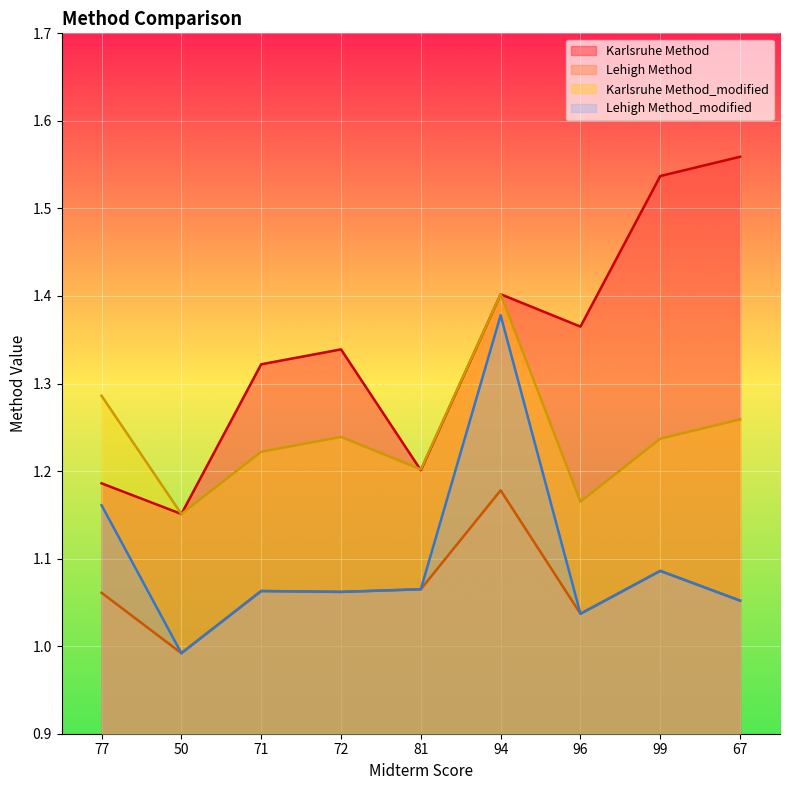

Which series has the largest total across all categories?

Karlsruhe Method